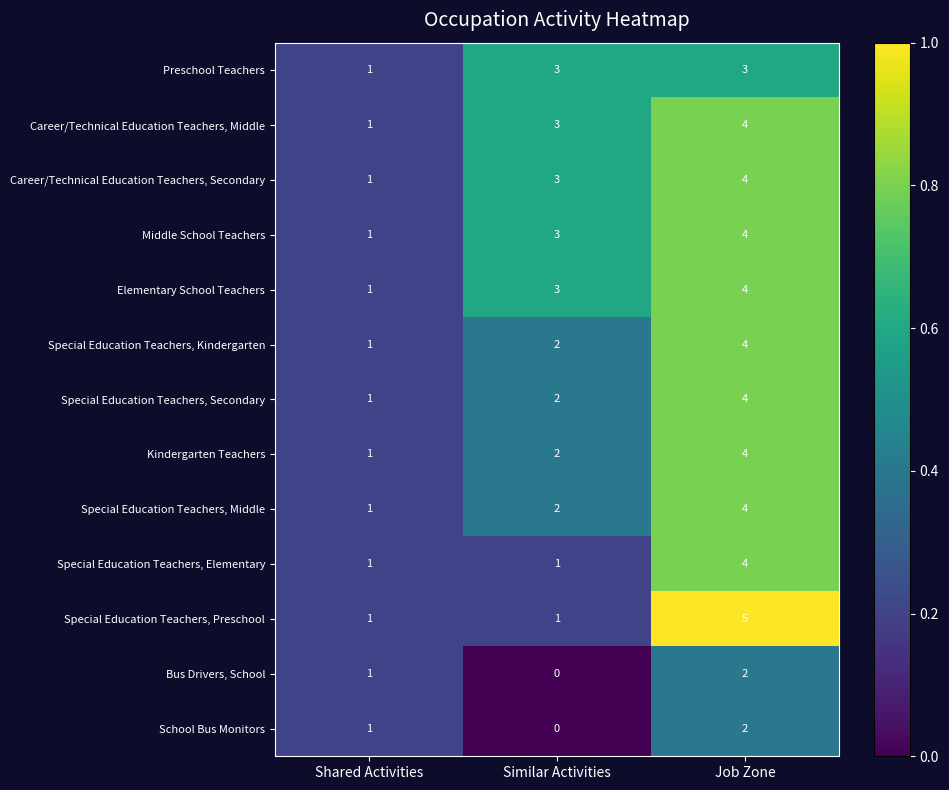

What is the difference between the maximum and minimum values in the Special Education Teachers, Secondary series?

3